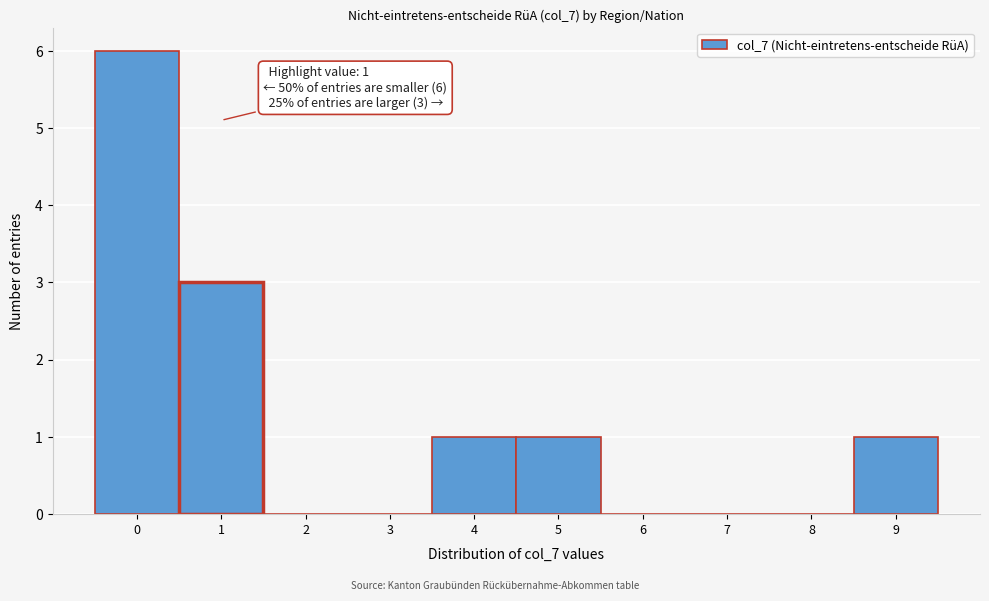

Which range on the x-axis has the tallest bar?

-0.5 to 0.5